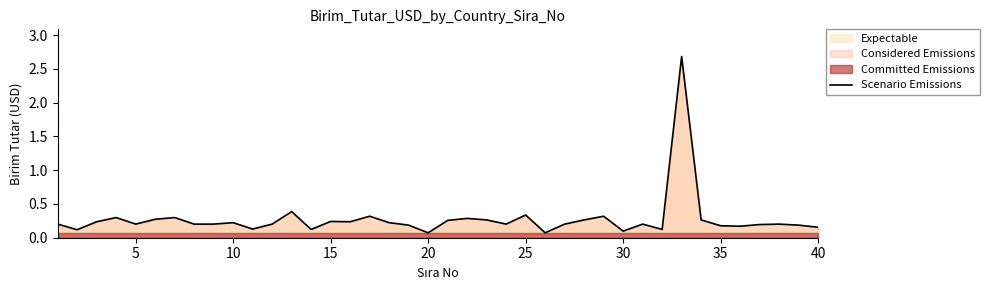

How many lines are shown in the chart?

1